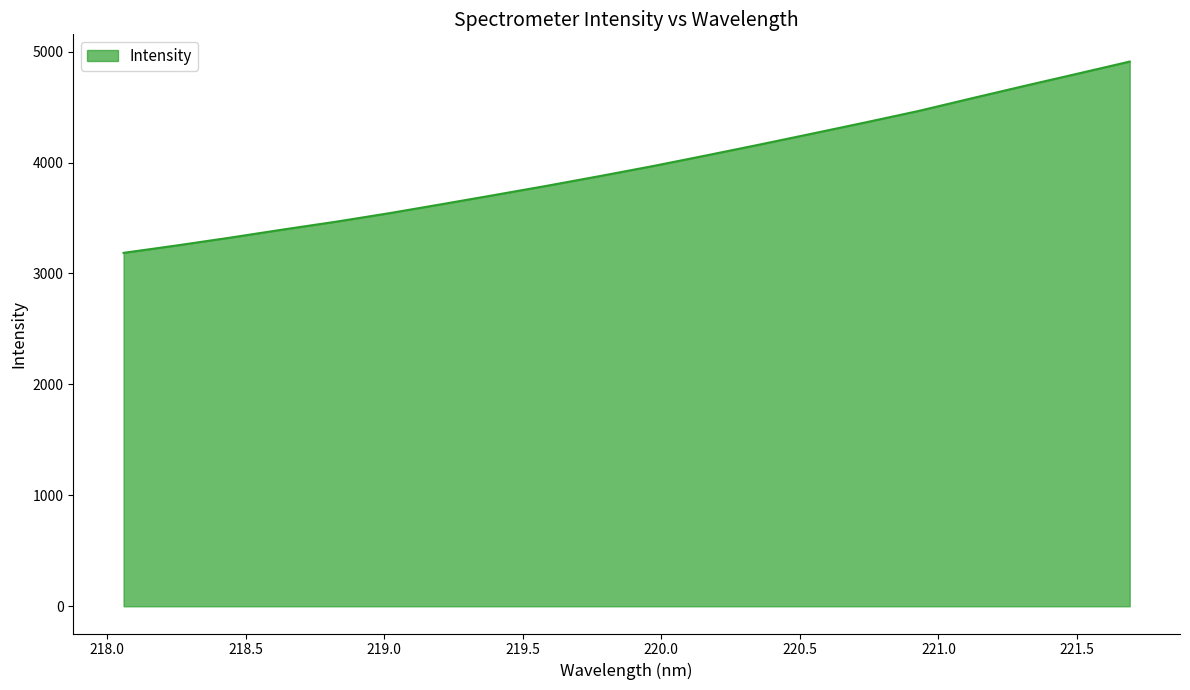

What is the difference between the maximum and minimum values?

1724.3